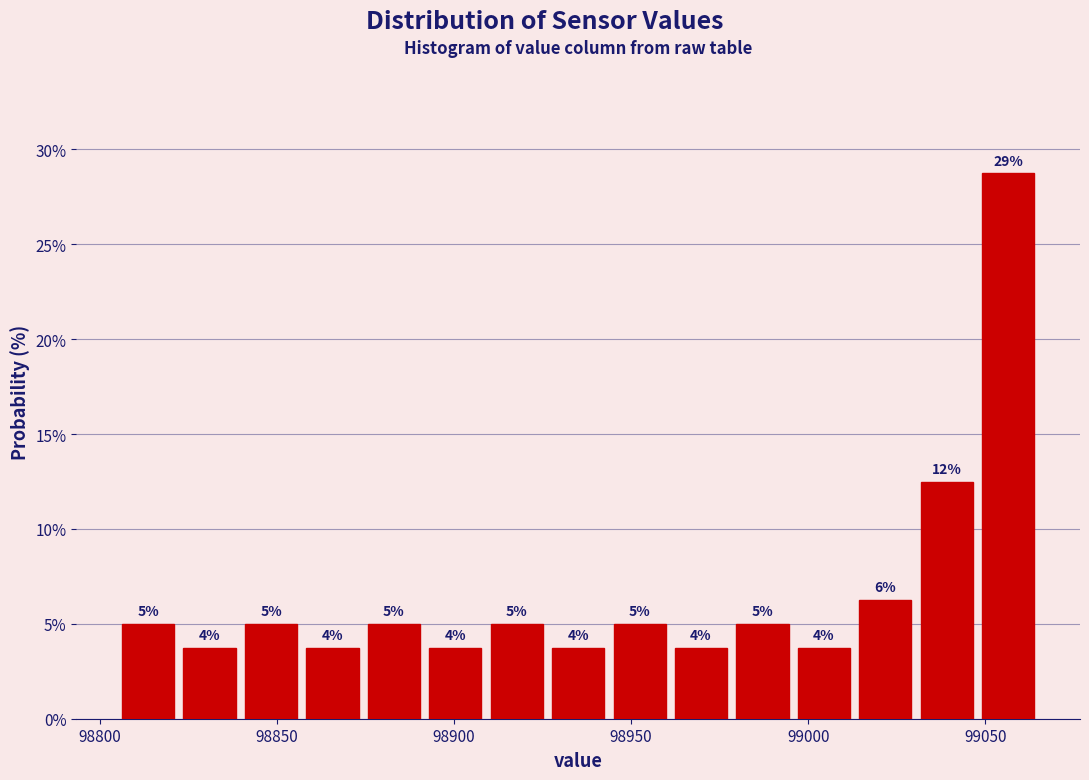

Around what value on the x-axis is the tallest bar? Give the approximate position of its centre, as read against the axis.

99055